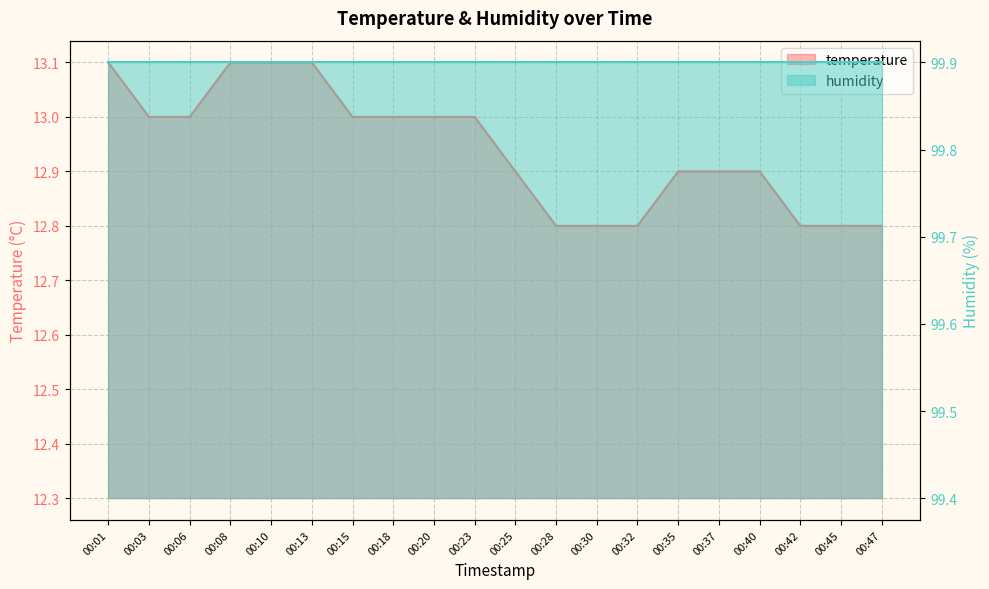

What is the value of the 13th point from the left?

12.8